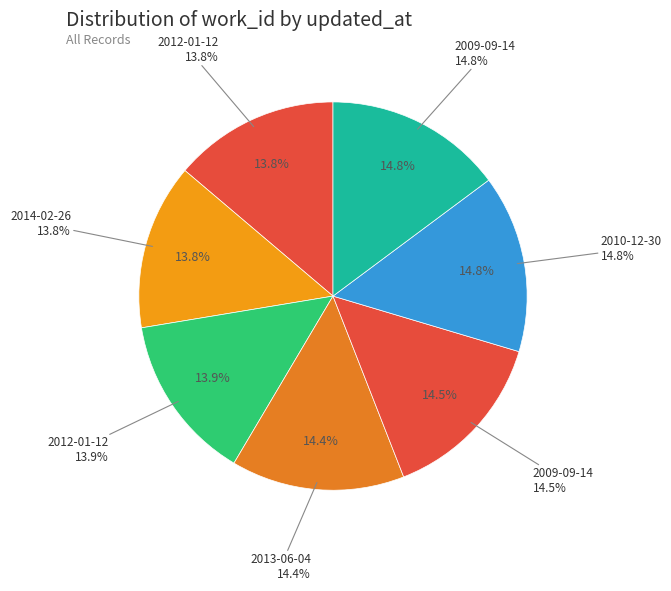

Do 2012-01-12 and 2012-01-12 together represent more than half of the pie?

No